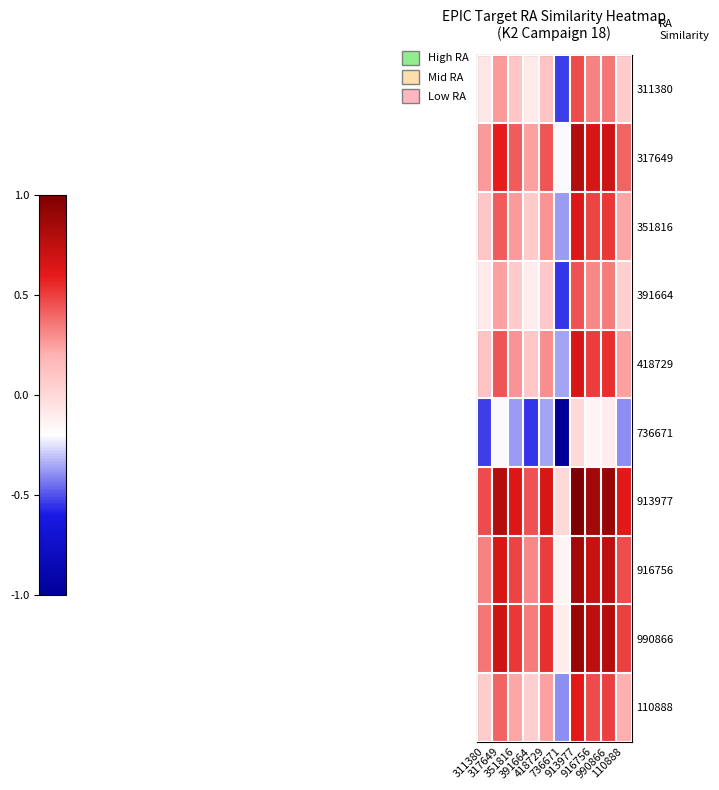

What is the total value across all series at 317649?

4.3